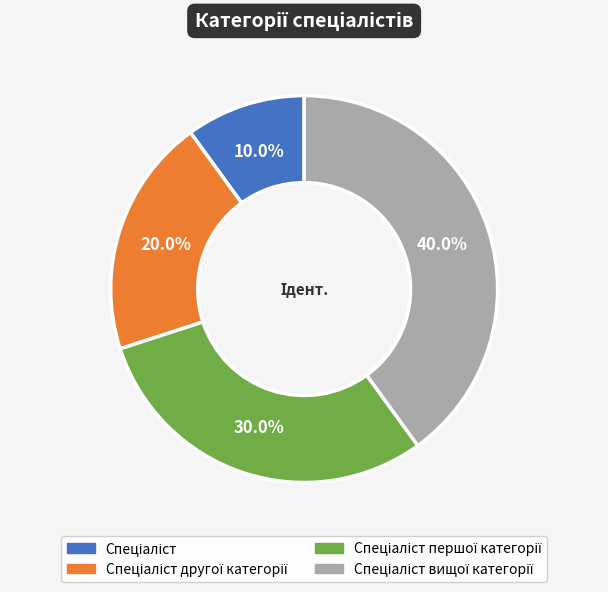

Is there any slice that represents more than half of the pie?

No